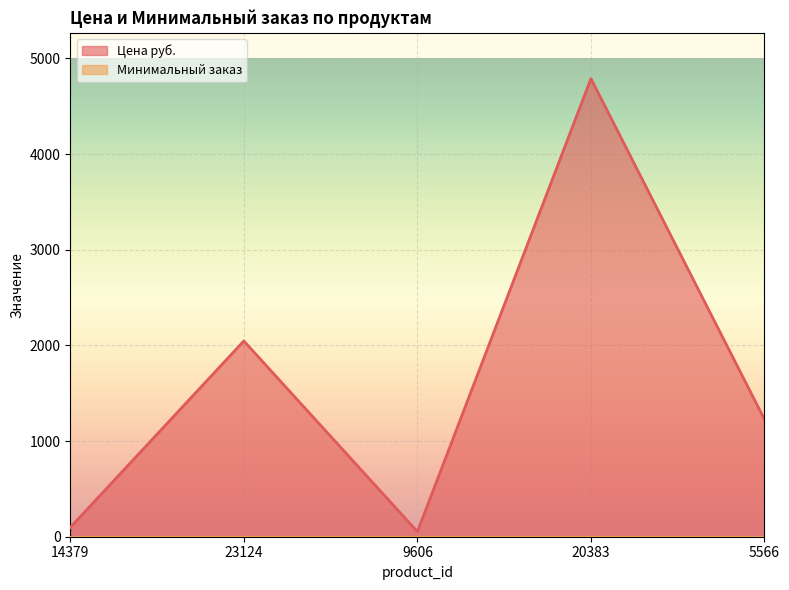

True or false: the data shows 1226 at 5566.

True